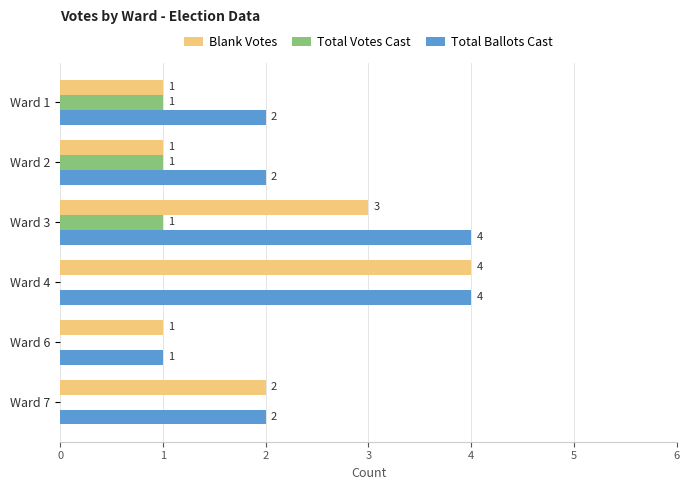

At which label is Blank Votes closest to 2?

Ward 7